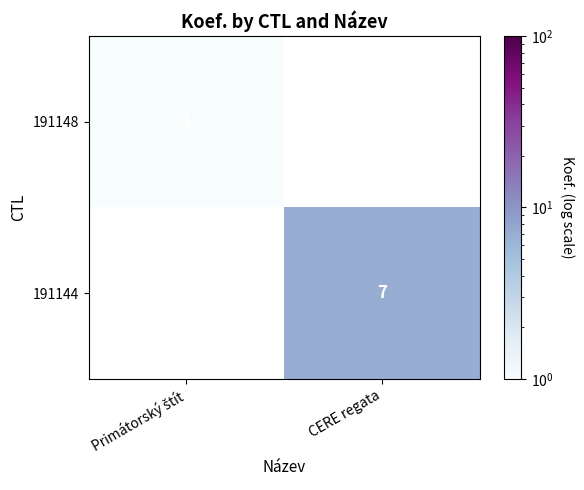

Is it true that 191144 equals 4 at CERE regata?

False